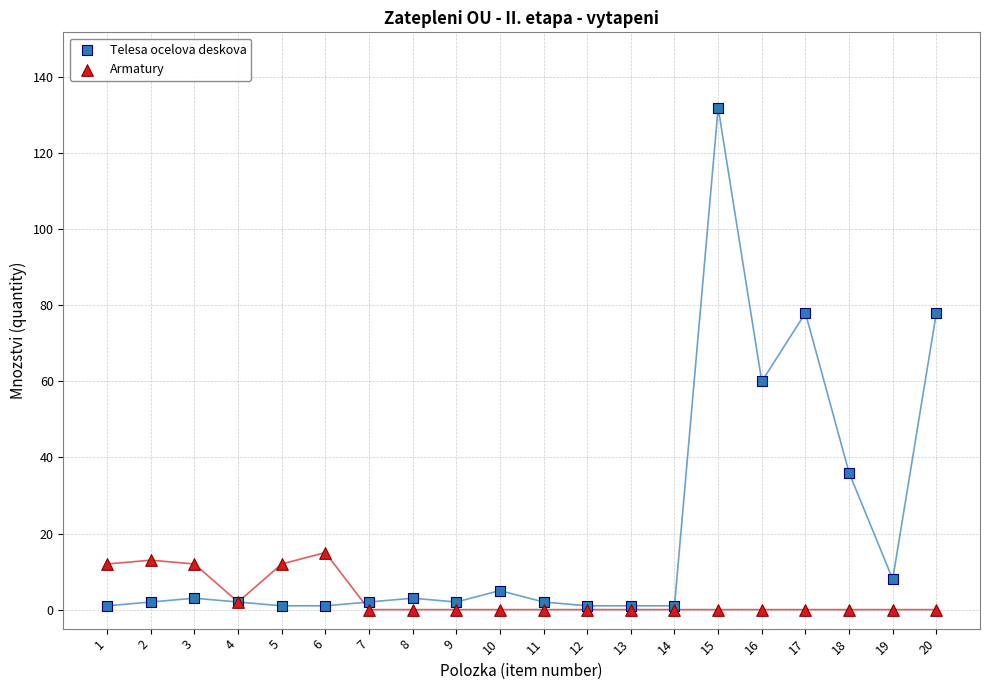

What are all the series names shown in the legend?

Telesa ocelova deskova, Armatury